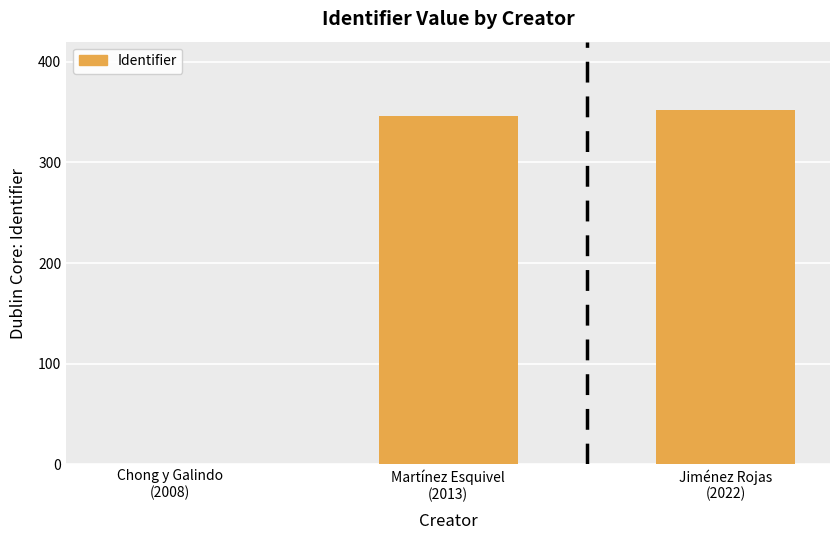

At which label is the value closest to 176?

Martínez Esquivel
(2013)